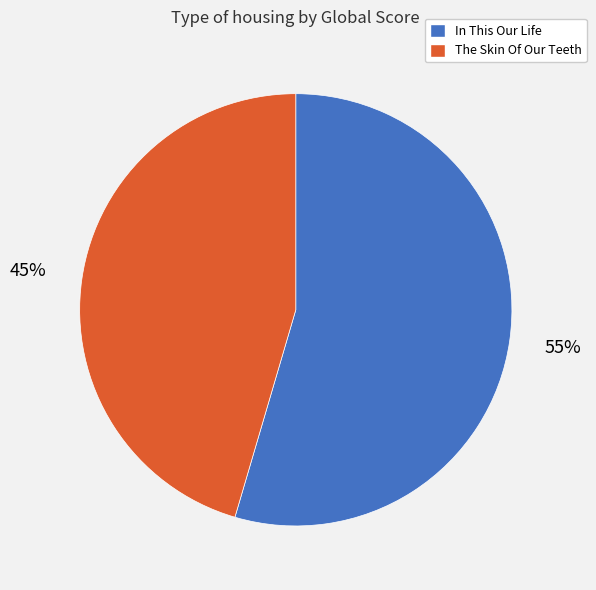

Between In This Our Life and The Skin Of Our Teeth, which is larger?

In This Our Life